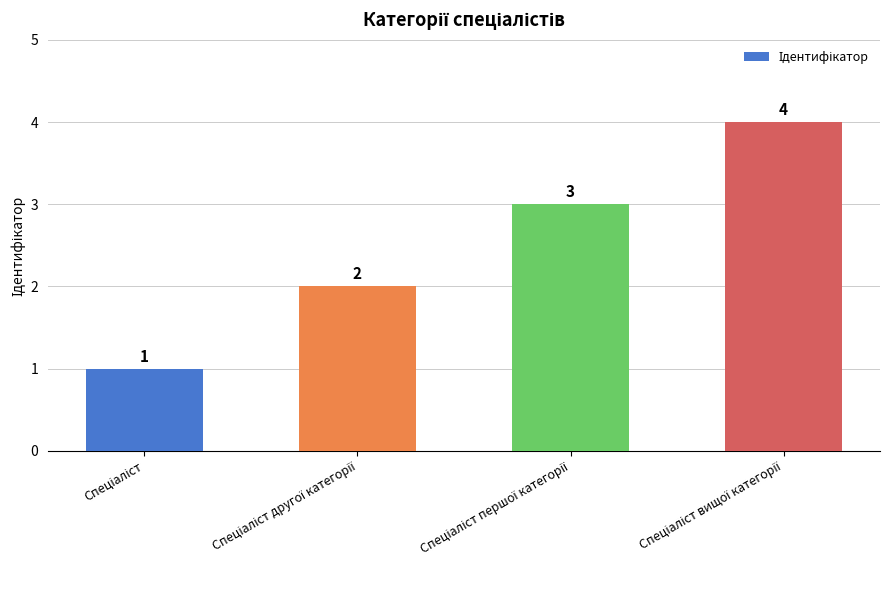

Does the chart contain stacked bars?

No